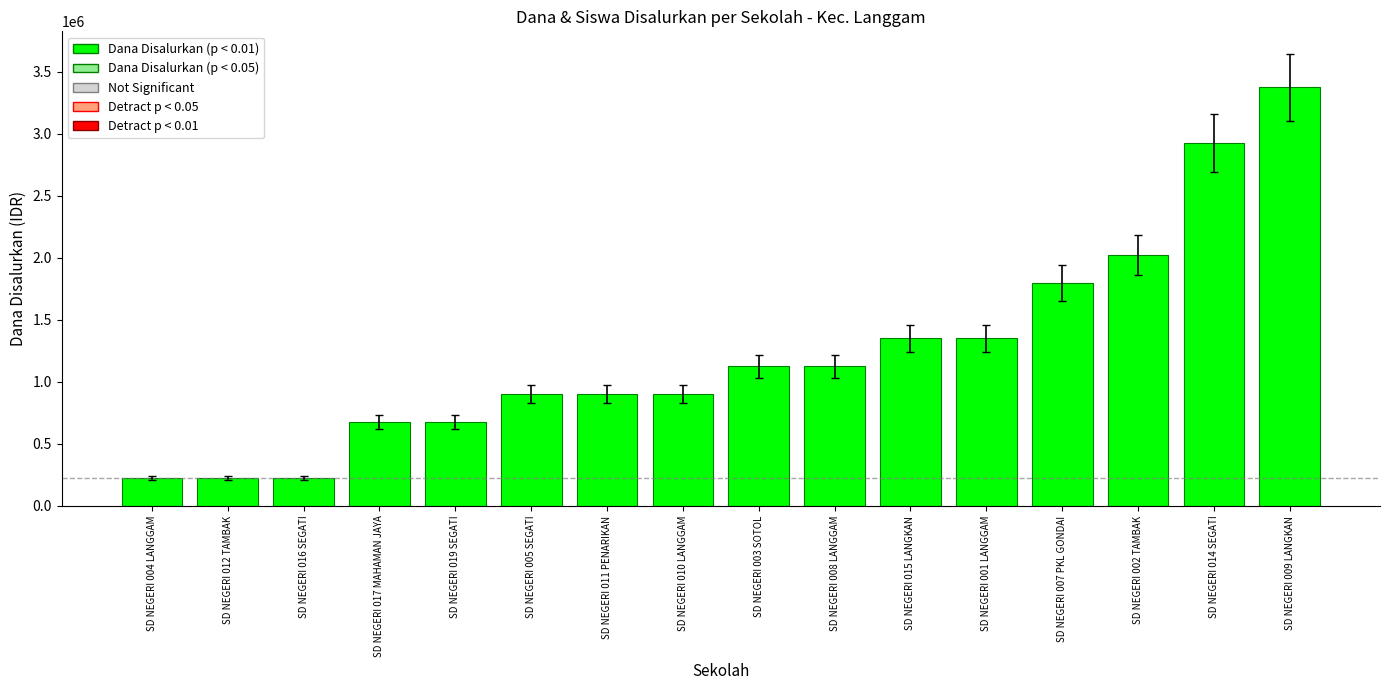

How many bars are there in total?

16